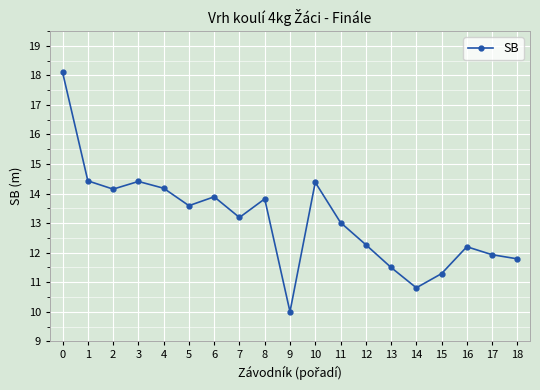

True or false: the data shows 17.3 at 17.

False